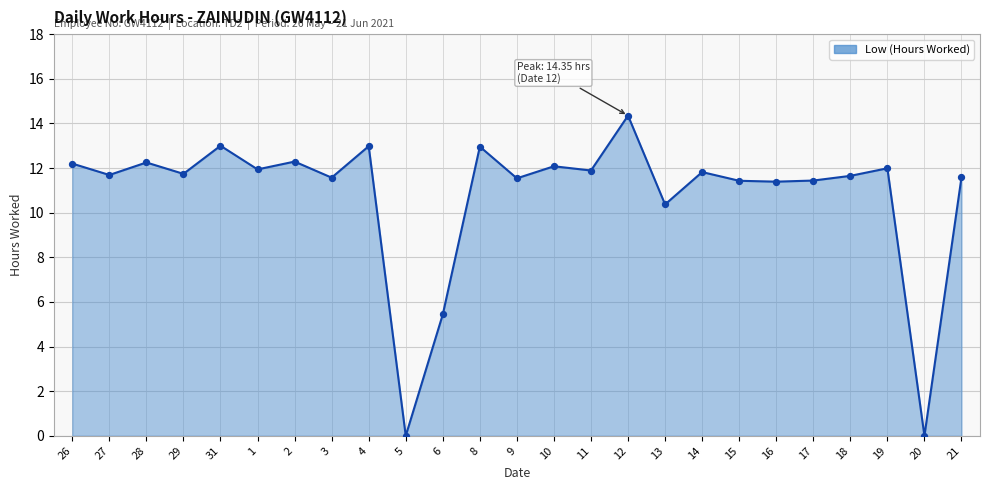

Which has a higher value, 9 or 11?

11